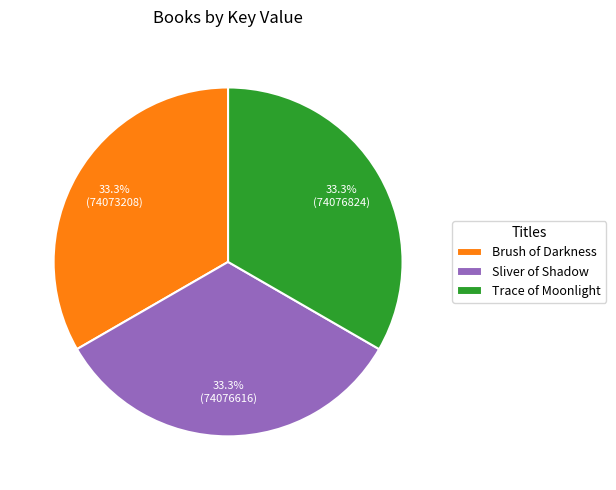

Does any single category account for the majority?

No